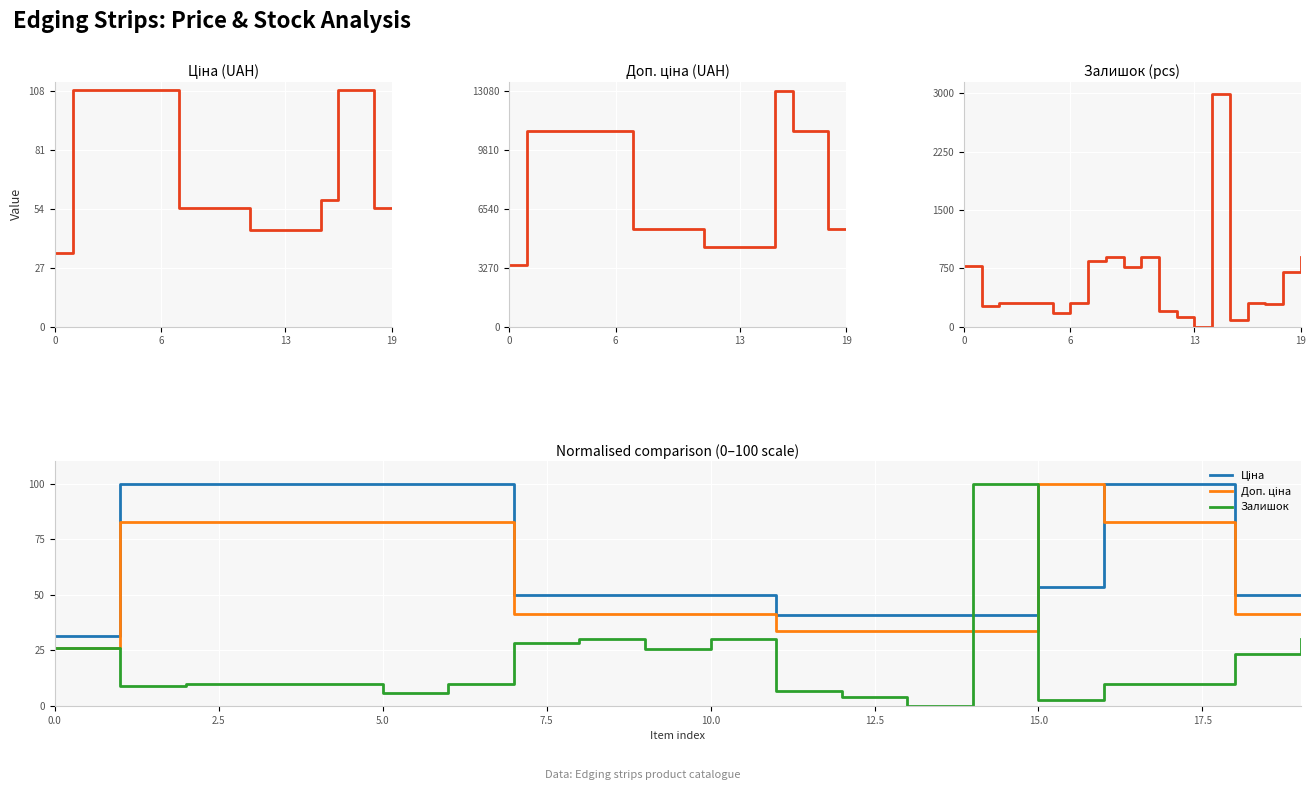

What is the value of the Доп. ціна point at the 15th from the left?

33.7